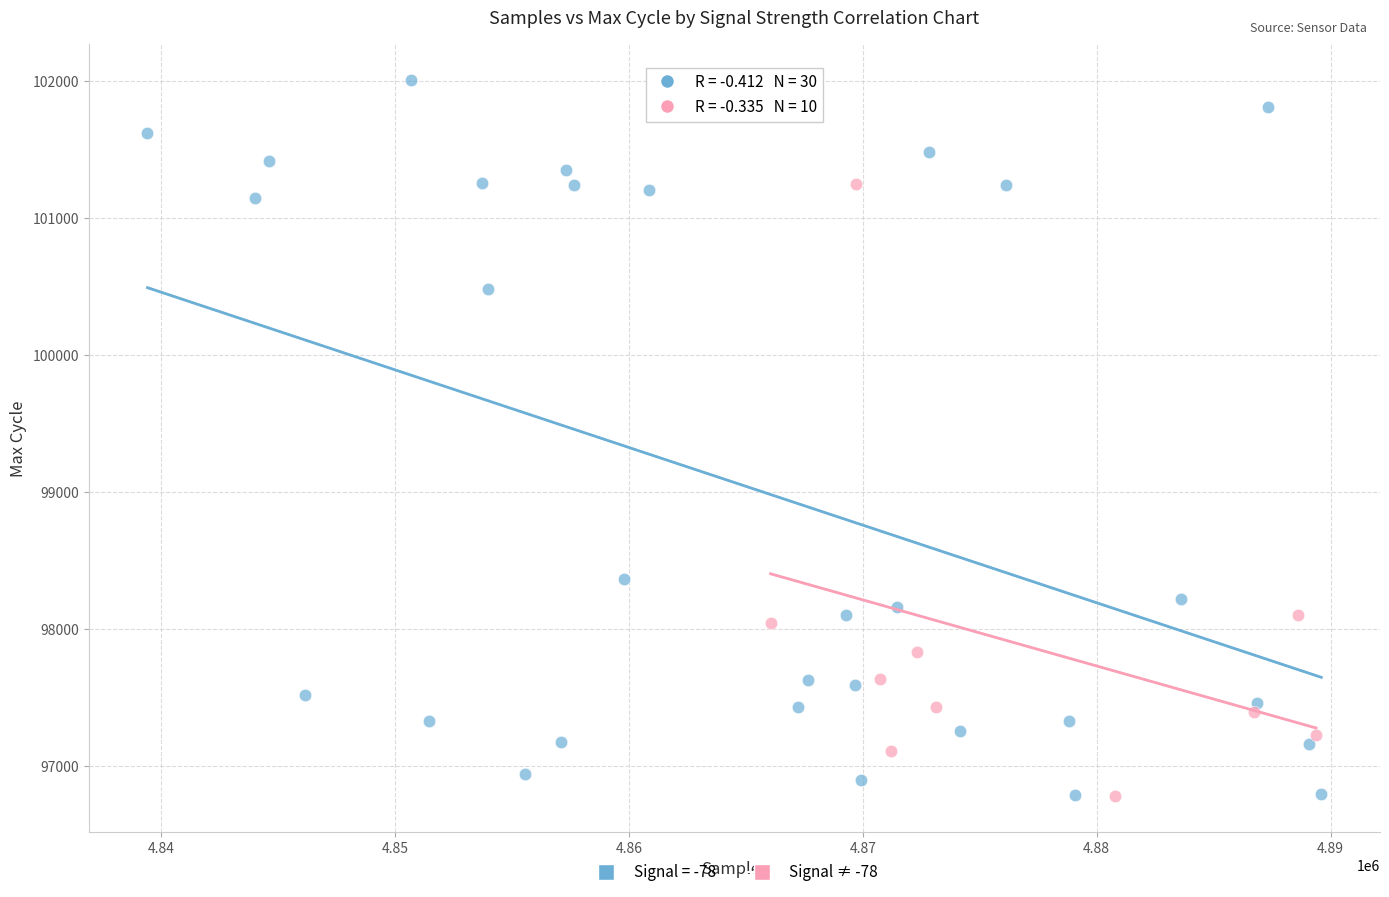

Which series has the largest Y range (max minus min)?

Signal = -78